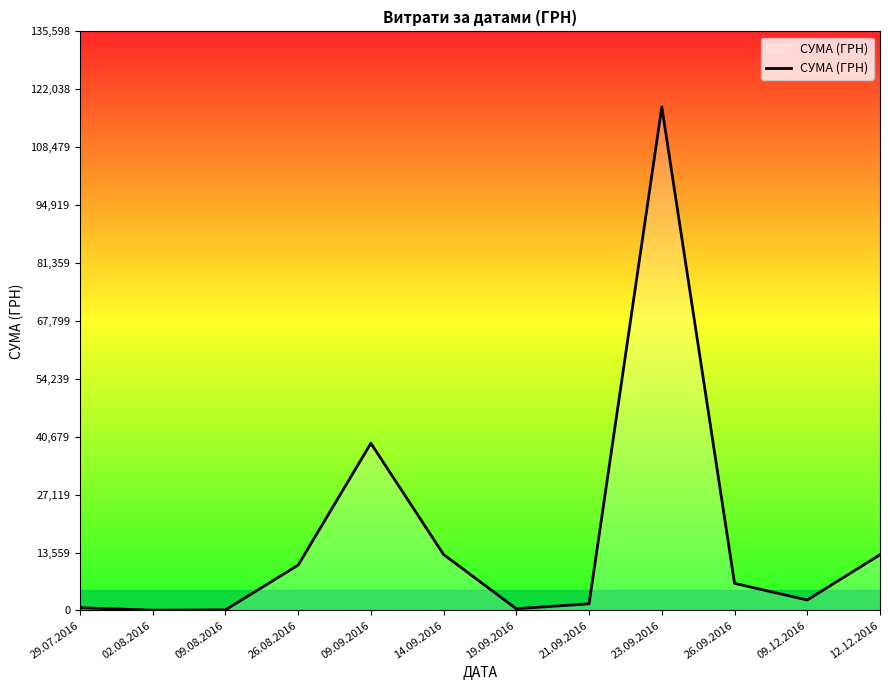

The value at 23.09.2016 is 117912.0. True or false?

True